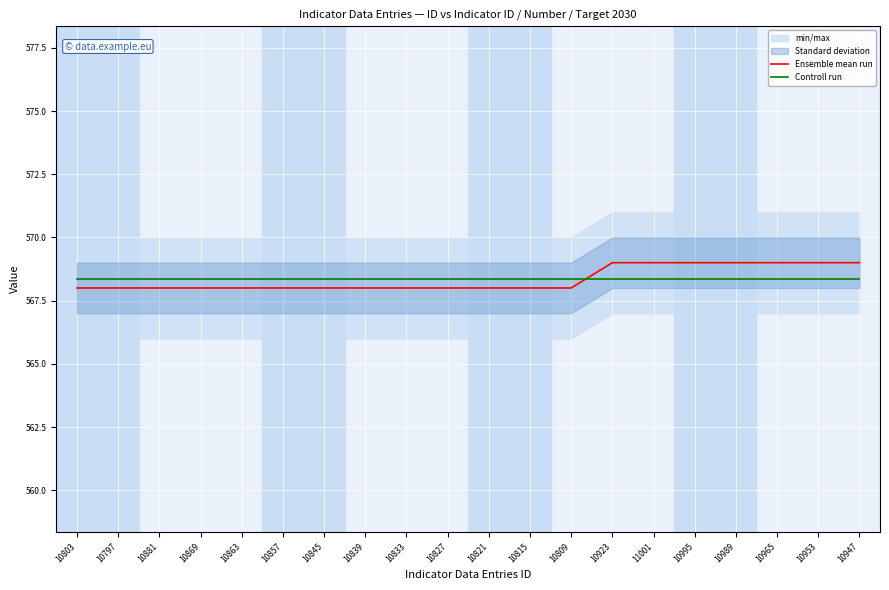

Reading right to left, what are all the values shown in this chart?

Ensemble mean run: 569.0	569.0	569.0	569.0	569.0	569.0	569.0	568.0	568.0	568.0	568.0	568.0	568.0	568.0	568.0	568.0	568.0	568.0	568.0	568.0
Controll run: 568.4	568.4	568.4	568.4	568.4	568.4	568.4	568.4	568.4	568.4	568.4	568.4	568.4	568.4	568.4	568.4	568.4	568.4	568.4	568.4